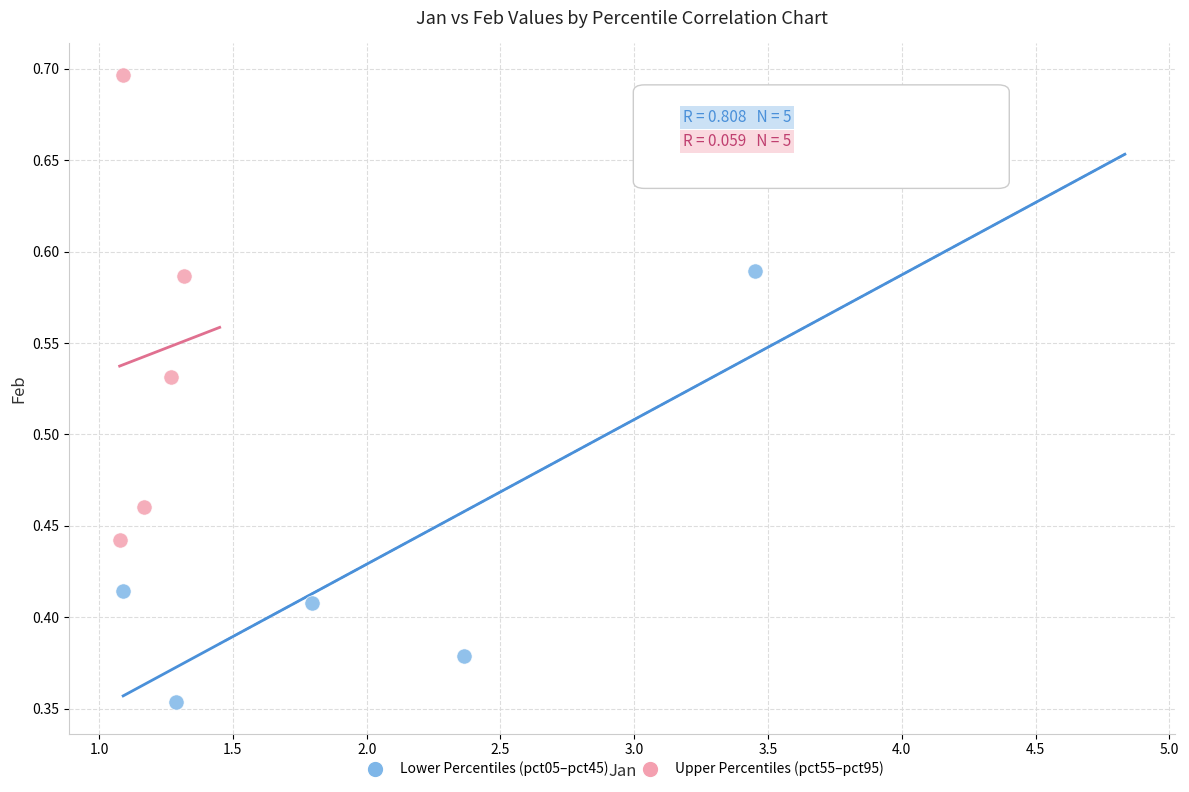

Which series contains the lowest Y value?

Lower Percentiles (pct05–pct45)